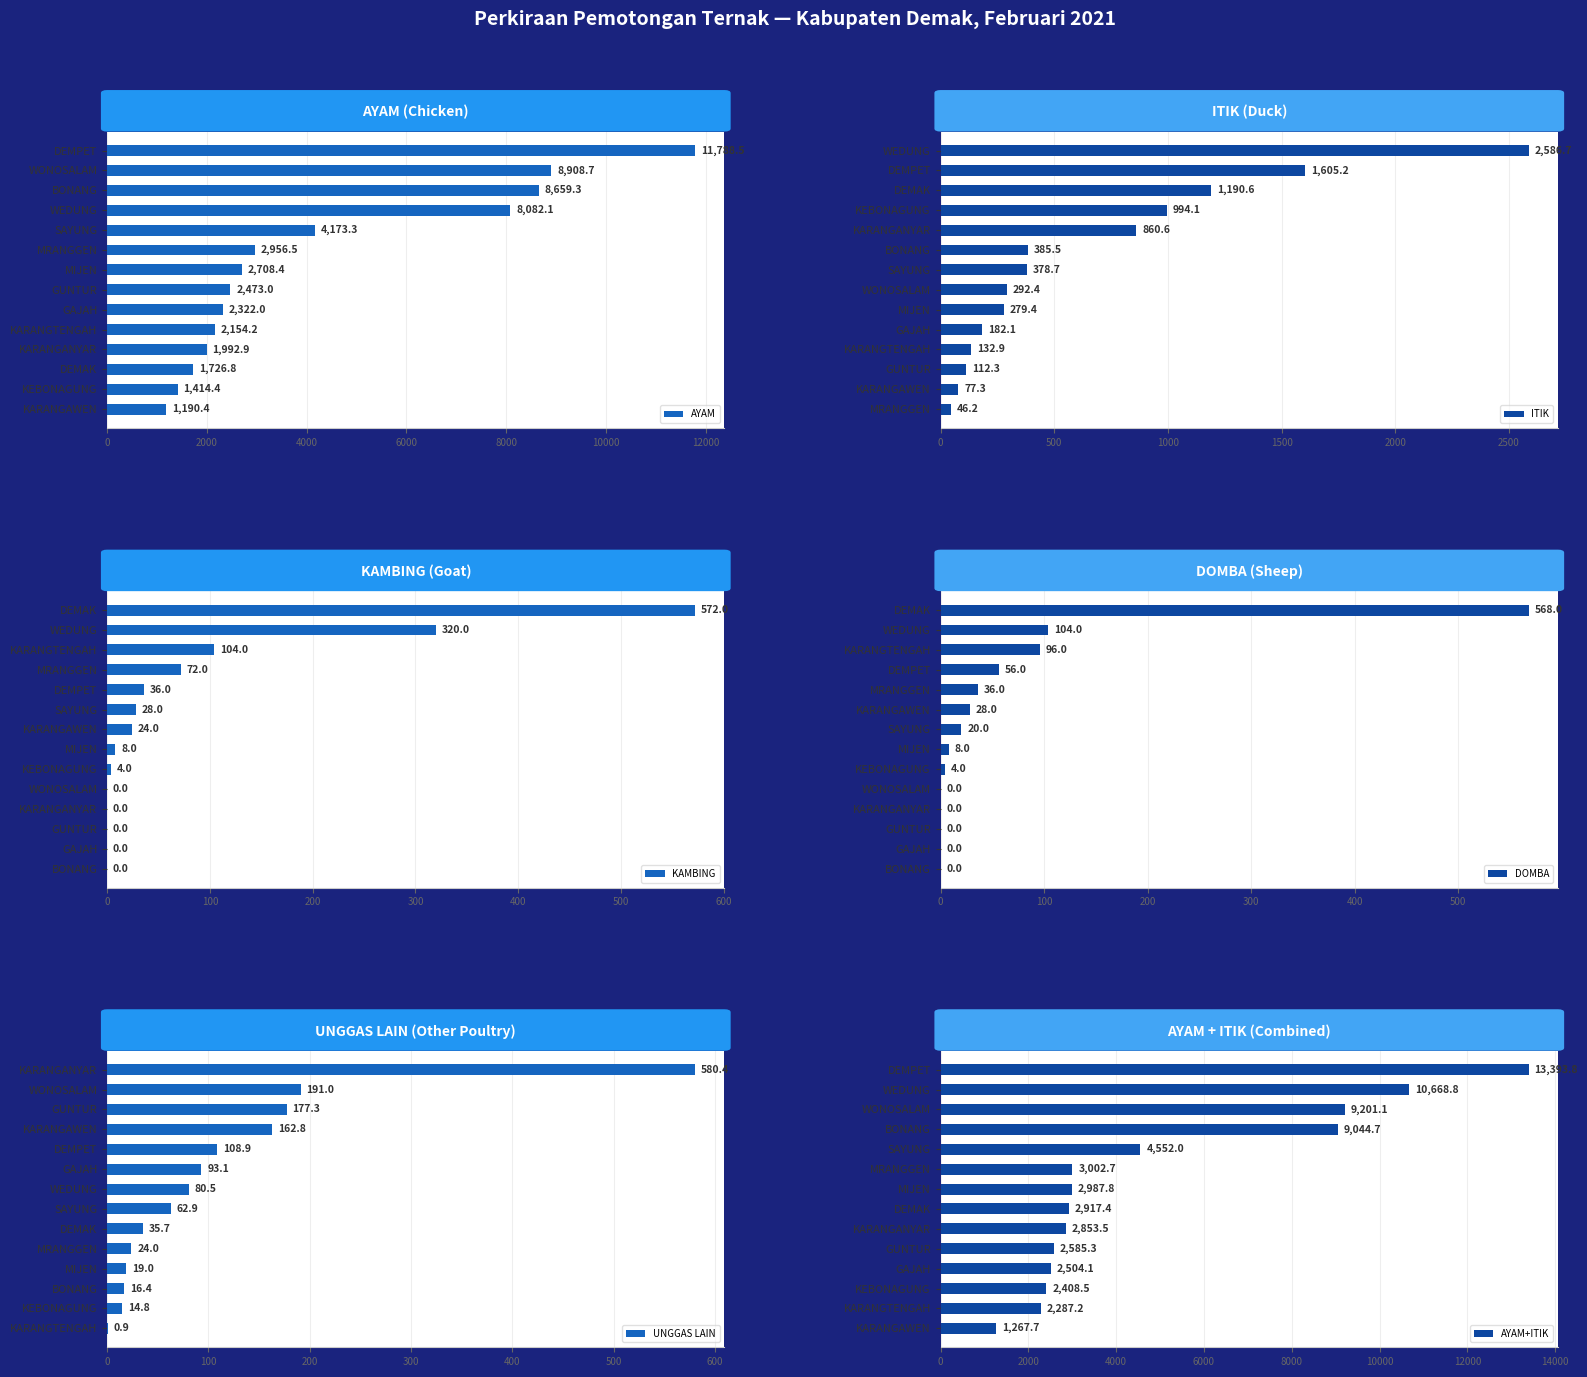

The value of AYAM at KEBONAGUNG is 1414.4. True or false?

True